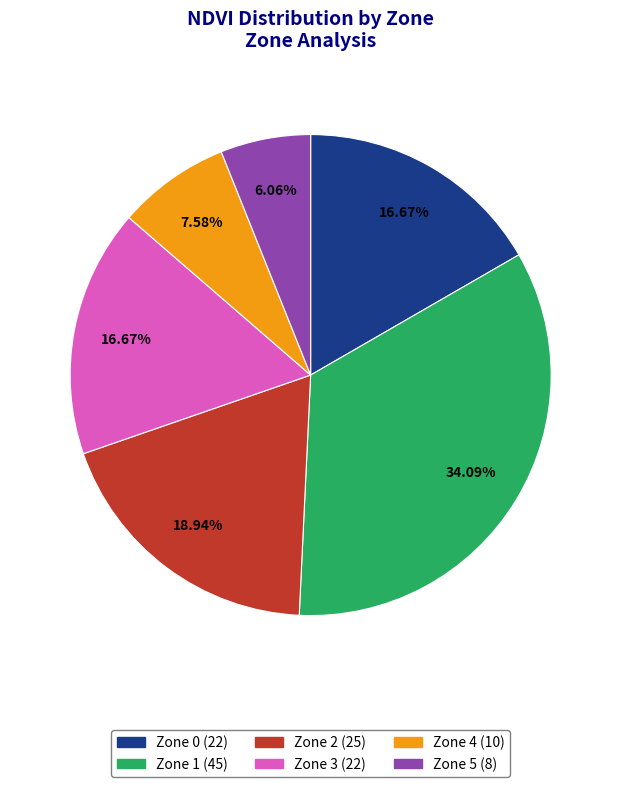

Is it true that Zone 5 is 6% of the pie?

True